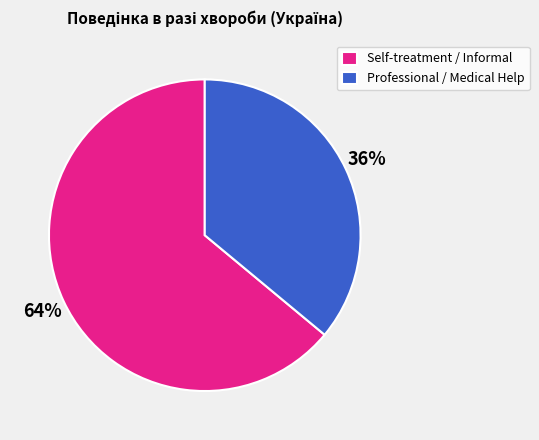

Which has a higher value, Self-treatment / Informal or Professional / Medical Help?

Self-treatment / Informal